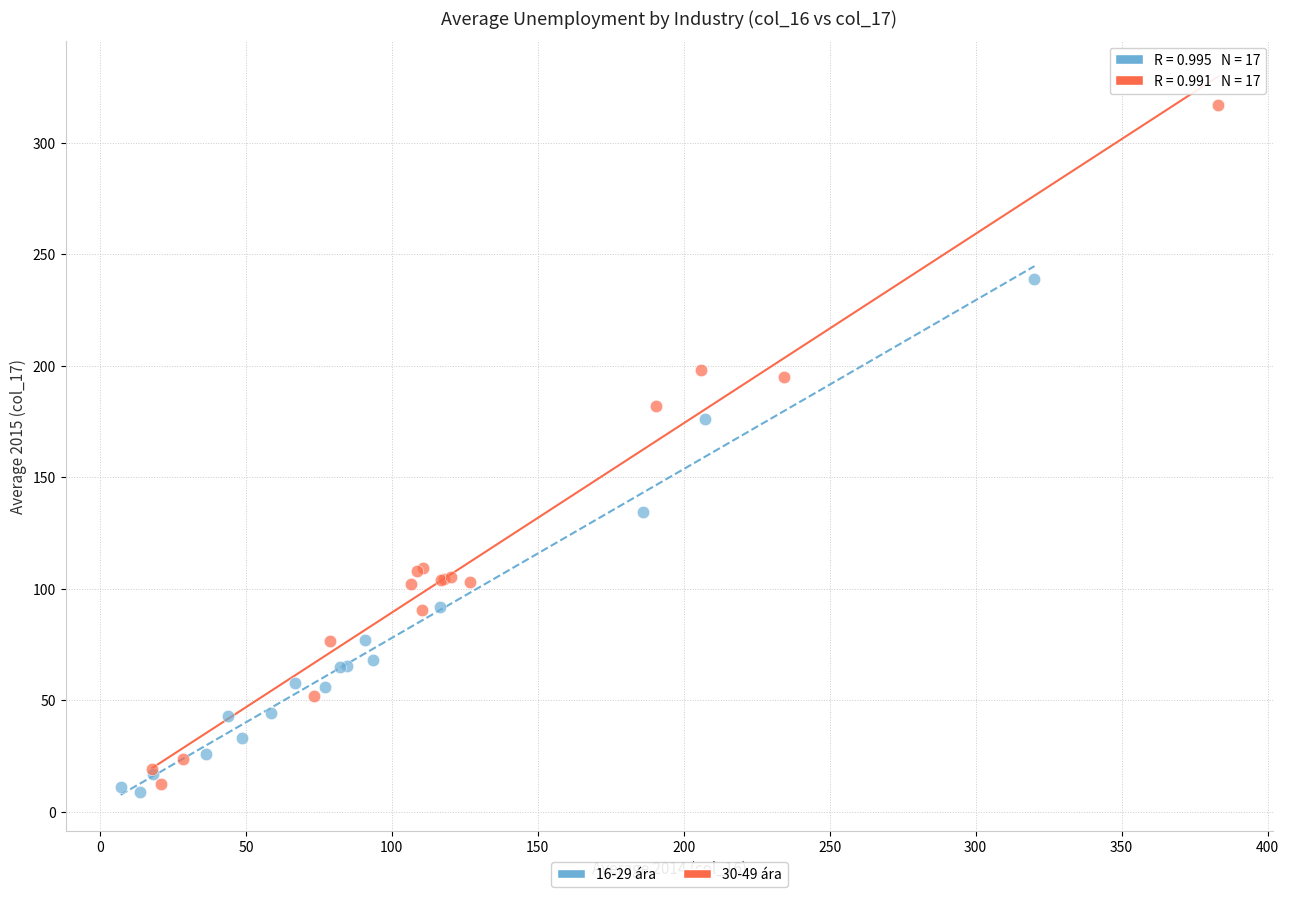

Which series contains the lowest Y value?

16-29 ára